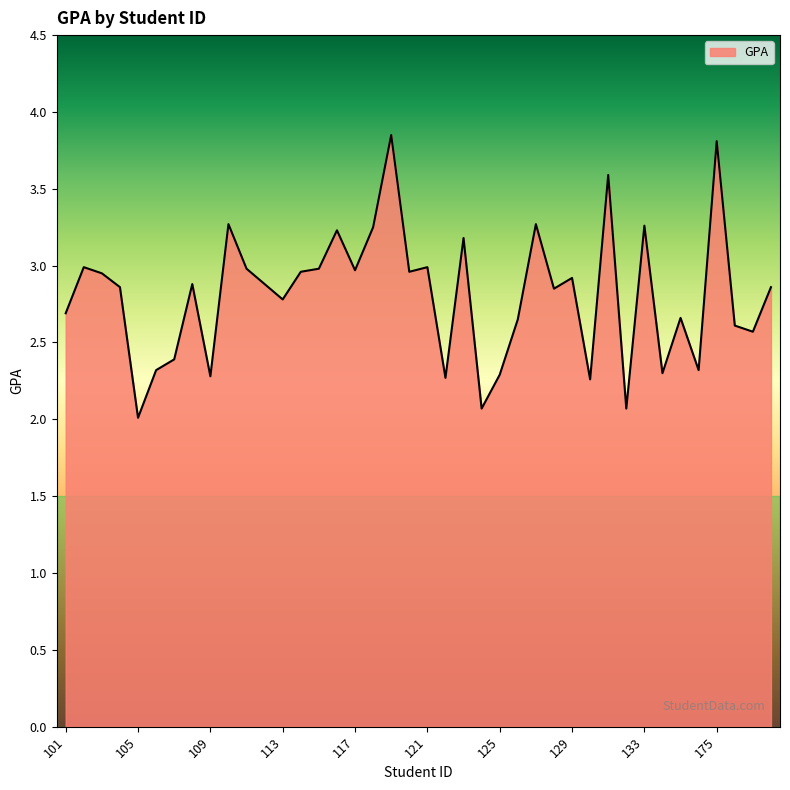

What is the difference between the maximum and minimum values?

1.8